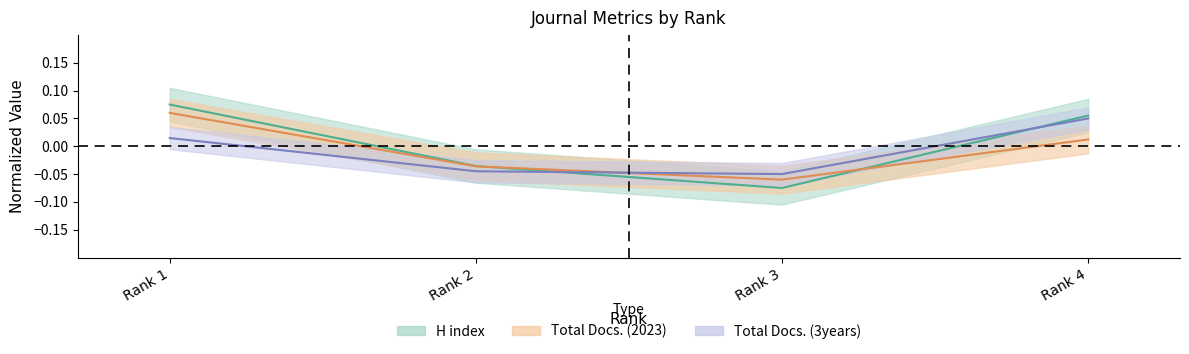

What is the total value across all series at Rank 2?

-0.1